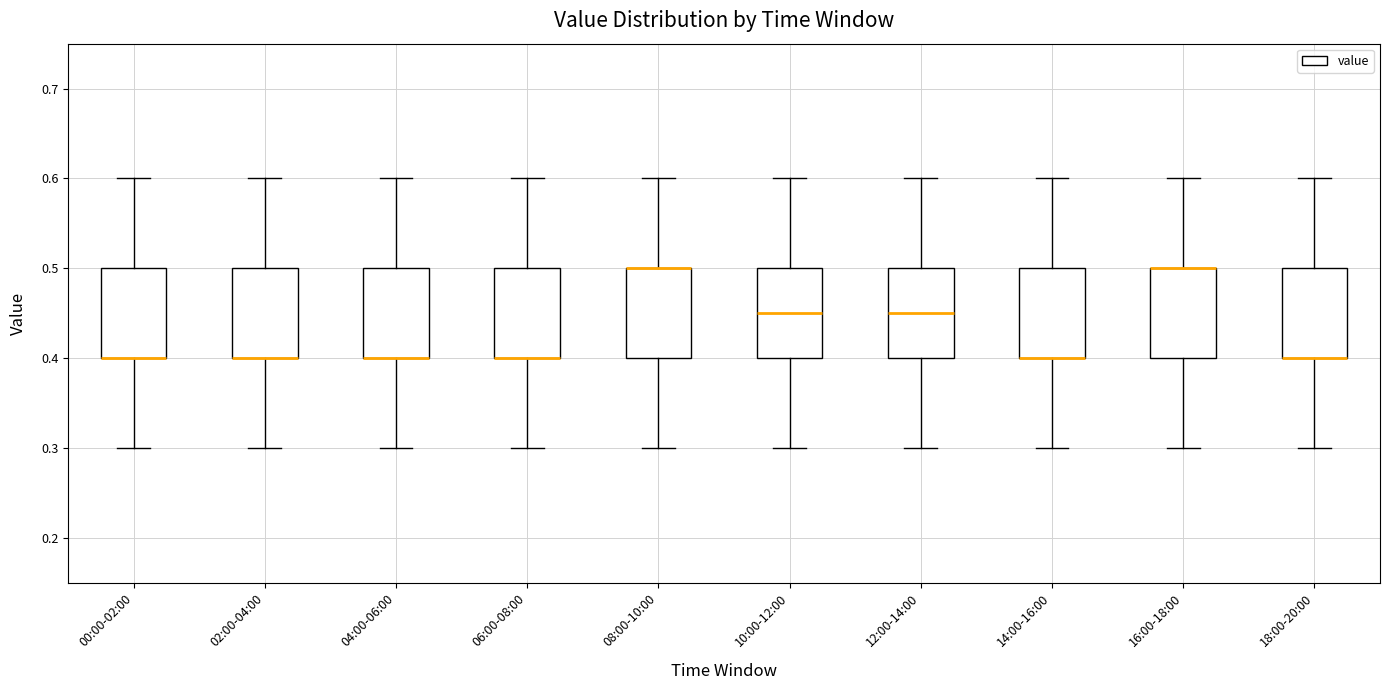

Reading left to right, transcribe this box plot: for each box, give where its median line is, the range the box spans, and where its two whiskers end, as read against the y-axis. The values are not printed on the chart, so give them approximately, as read against the axis.

00:00-02:00: median 0.40 (drawn on the box's lower edge), box 0.40 to 0.50, whiskers 0.30 to 0.60
02:00-04:00: median 0.40 (drawn on the box's lower edge), box 0.40 to 0.50, whiskers 0.30 to 0.60
04:00-06:00: median 0.40 (drawn on the box's lower edge), box 0.40 to 0.50, whiskers 0.30 to 0.60
06:00-08:00: median 0.40 (drawn on the box's lower edge), box 0.40 to 0.50, whiskers 0.30 to 0.60
08:00-10:00: median 0.50 (drawn on the box's upper edge), box 0.40 to 0.50, whiskers 0.30 to 0.60
10:00-12:00: median 0.45, box 0.40 to 0.50, whiskers 0.30 to 0.60
12:00-14:00: median 0.45, box 0.40 to 0.50, whiskers 0.30 to 0.60
14:00-16:00: median 0.40 (drawn on the box's lower edge), box 0.40 to 0.50, whiskers 0.30 to 0.60
16:00-18:00: median 0.50 (drawn on the box's upper edge), box 0.40 to 0.50, whiskers 0.30 to 0.60
18:00-20:00: median 0.40 (drawn on the box's lower edge), box 0.40 to 0.50, whiskers 0.30 to 0.60